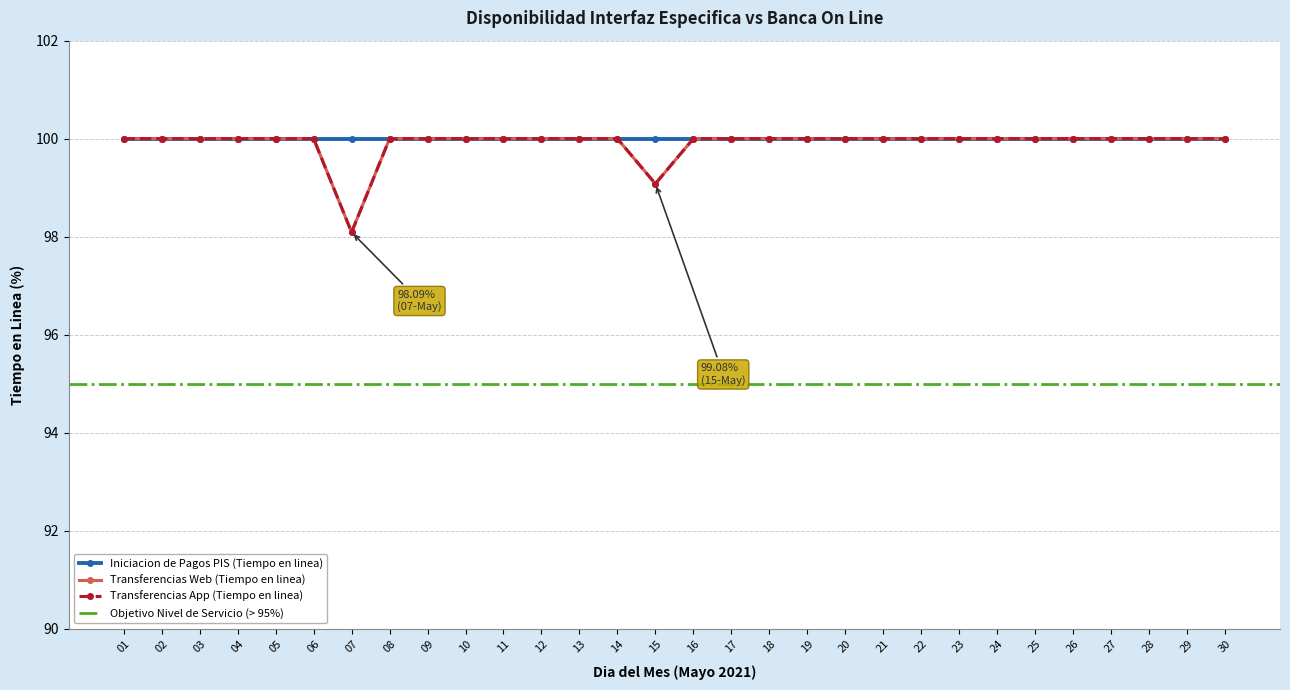

Where is Transferencias Web (Tiempo en linea) nearest to the value 99?

15